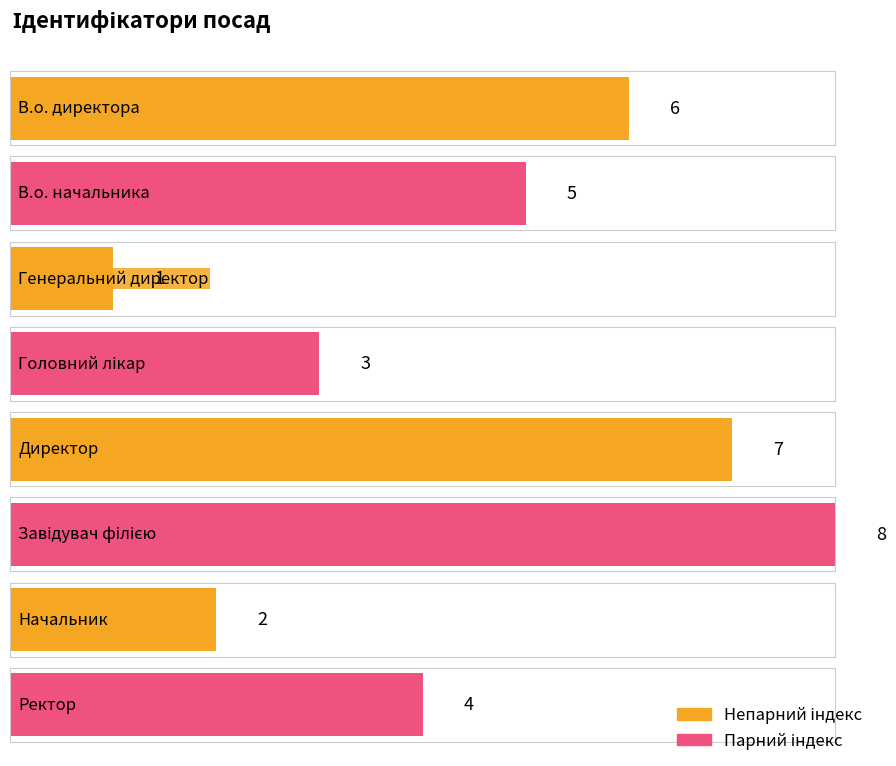

What position from the left is Ректор?

8